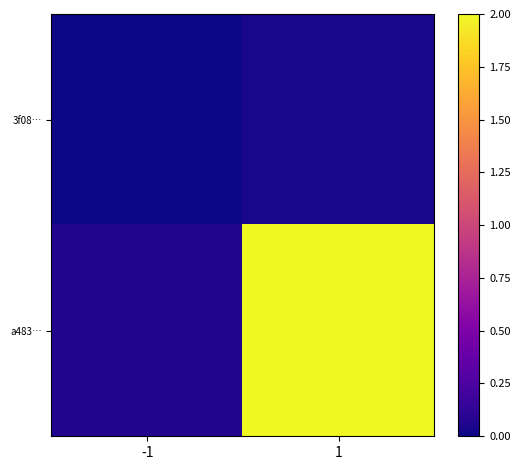

At how many categories does at least one series exceed 1?

1